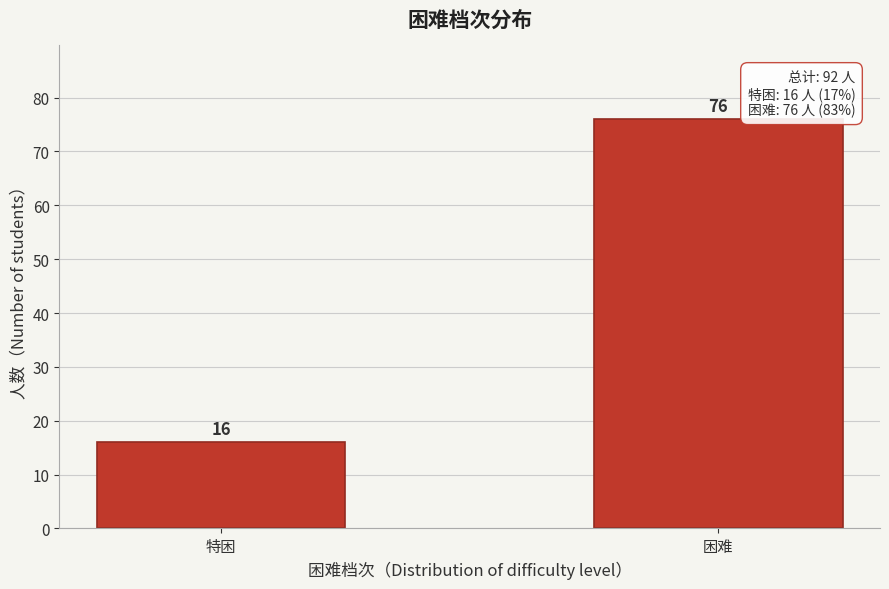

Reading right to left, transcribe all the data shown in this chart.

76	16